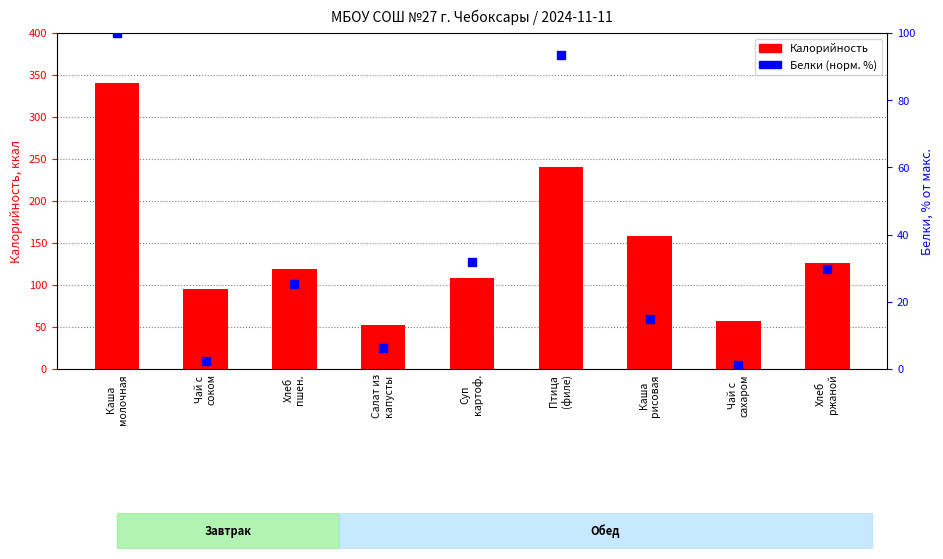

Which series contains the lowest Y value?

Белки (норм.)